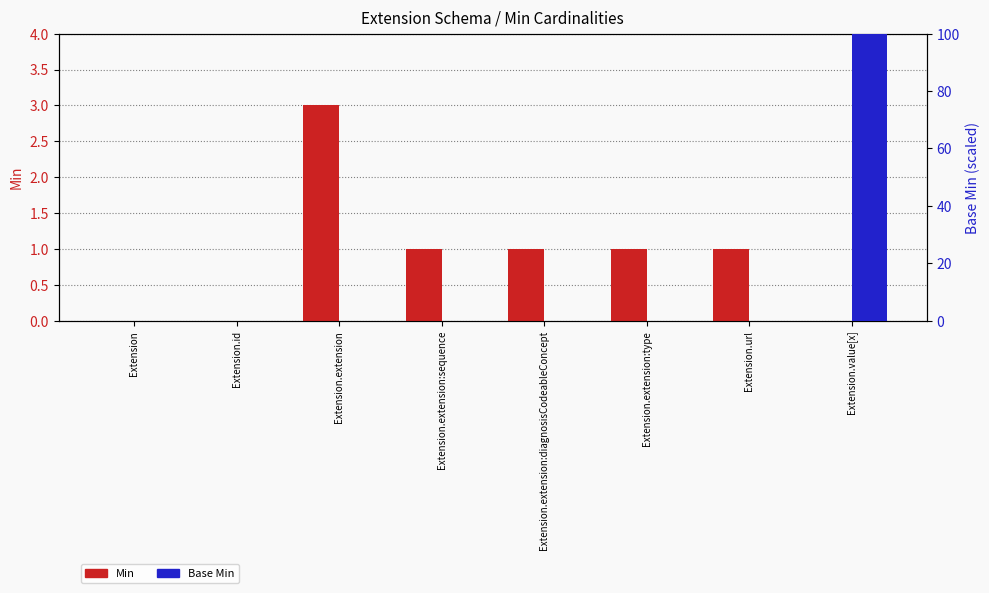

Count the number of data series in this chart.

2